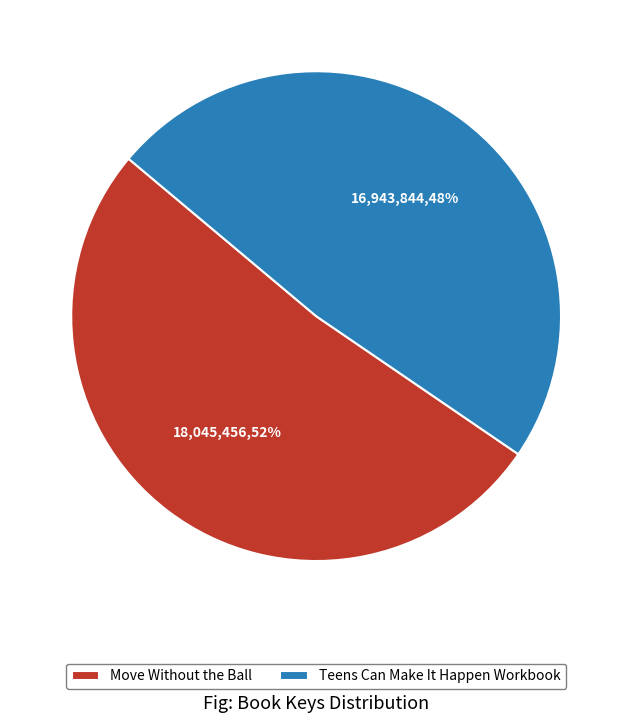

What is the ratio of the value at Move Without the Ball to the value at Teens Can Make It Happen Workbook?

1.1